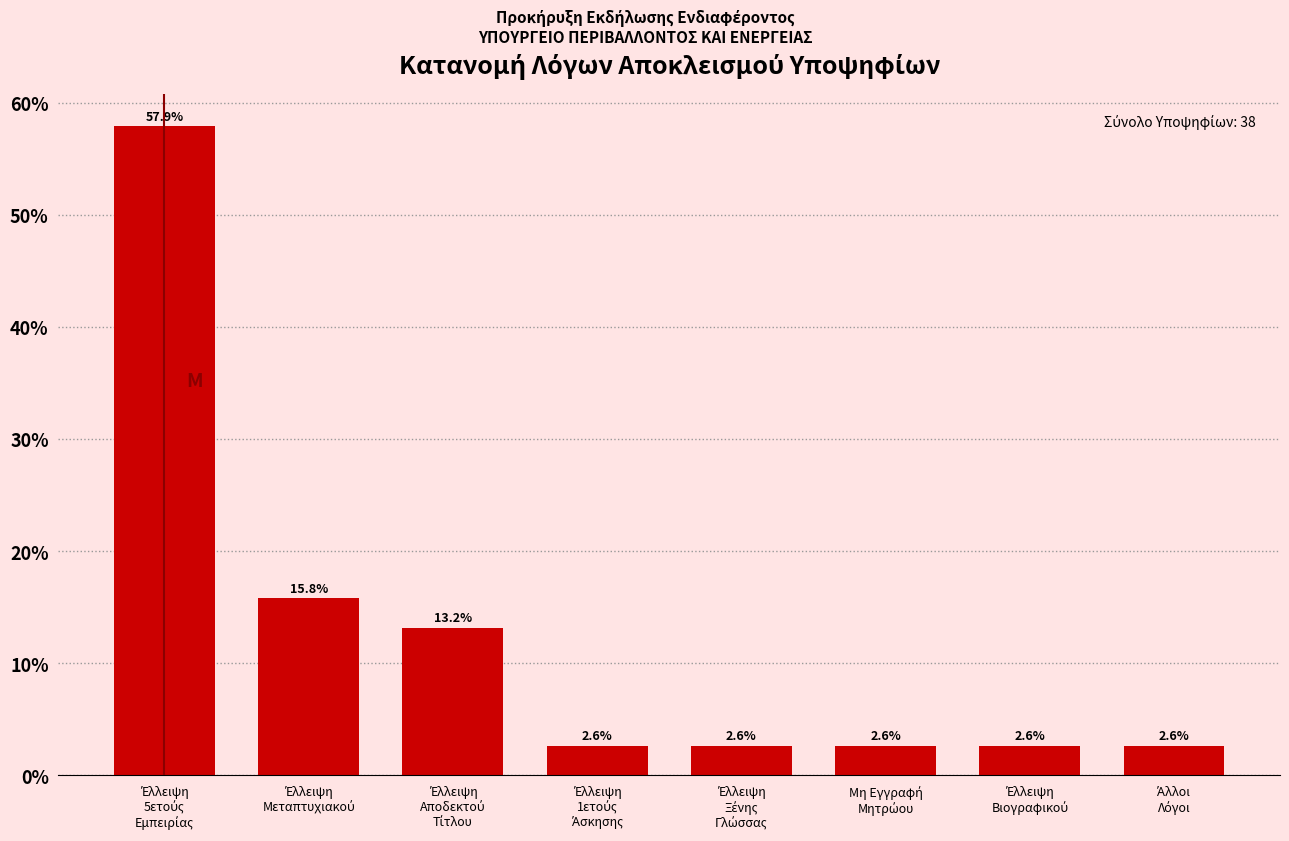

Reading left to right, list all the values displayed in this chart.

57.9	15.8	13.2	2.6	2.6	2.6	2.6	2.6